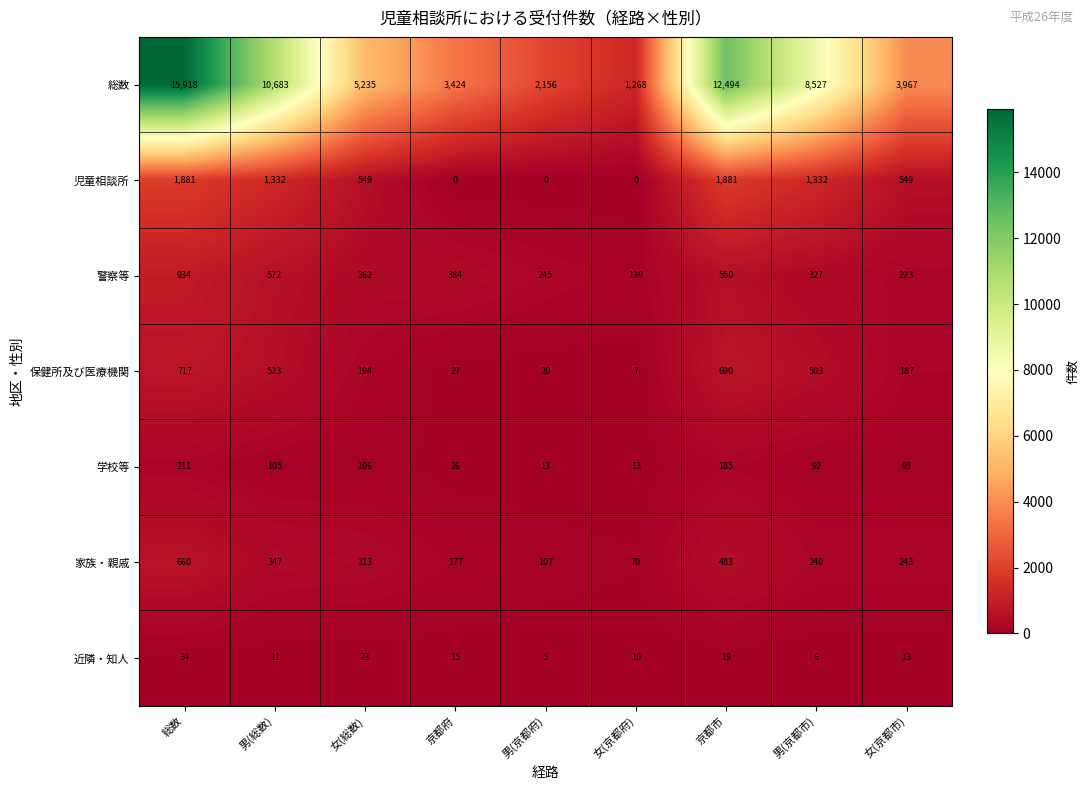

What is the lowest value of the 保健所及び医療機関 series?

7